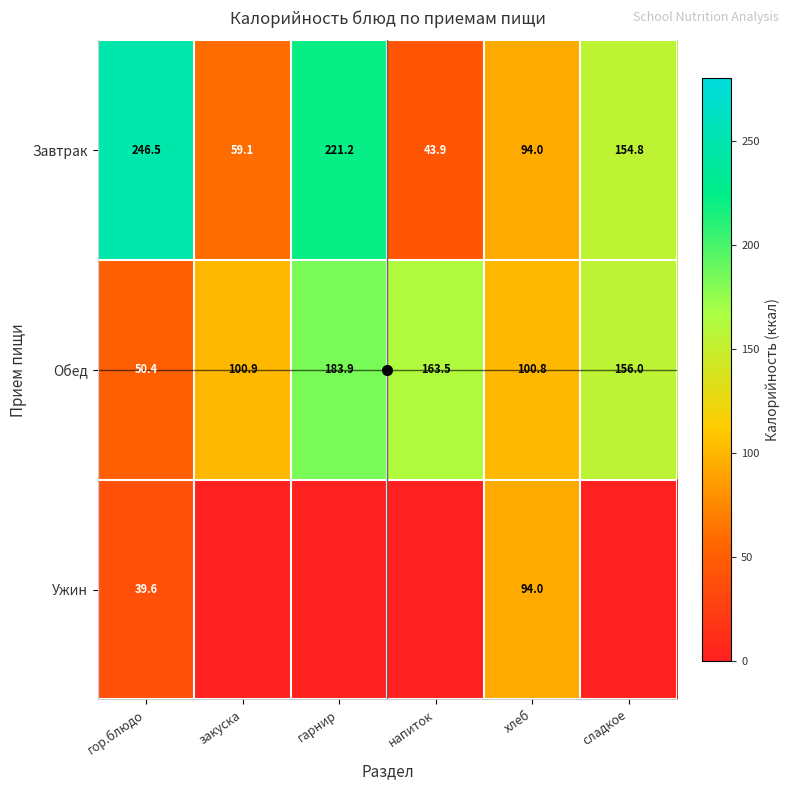

What is the total value across all series at гарнир?

405.1